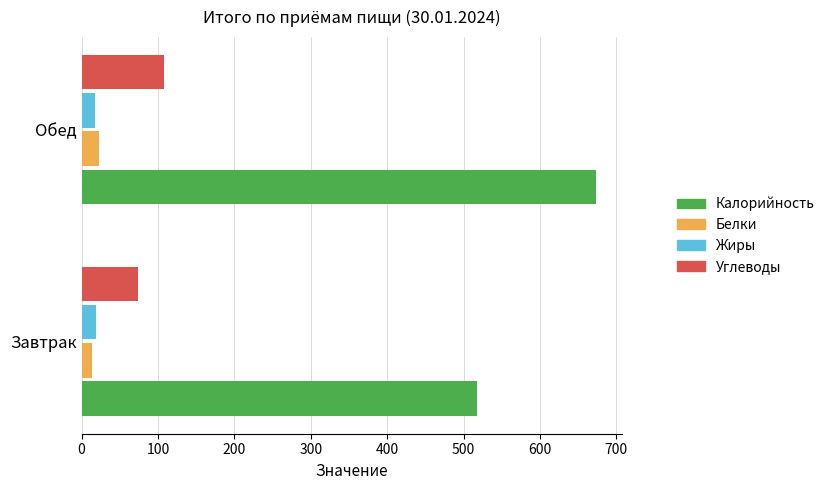

At how many categories does at least one series exceed 619?

1